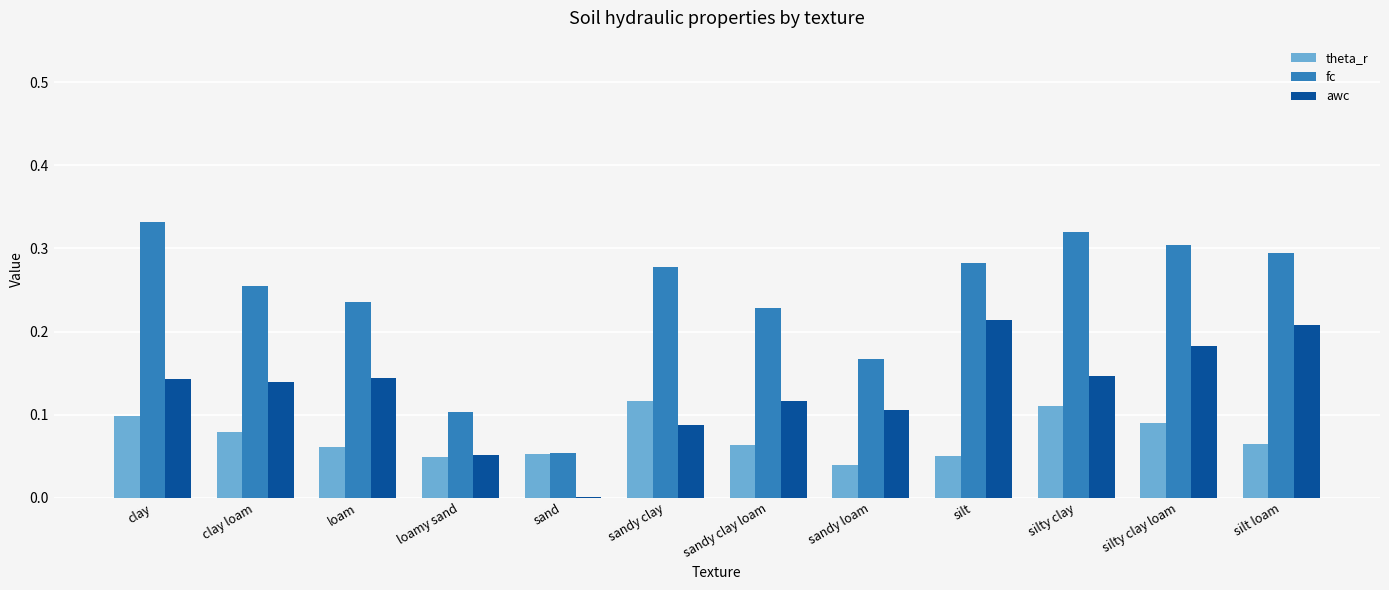

What is the sum of all awc values?

1.5